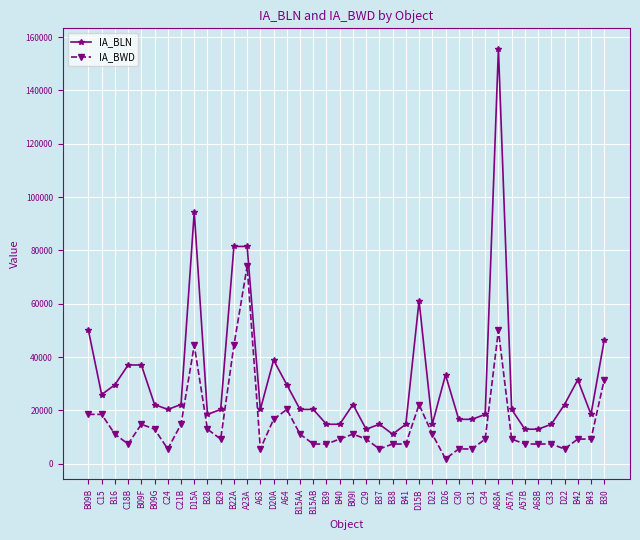

True or false: IA_BWD and IA_BLN intersect in this chart.

False